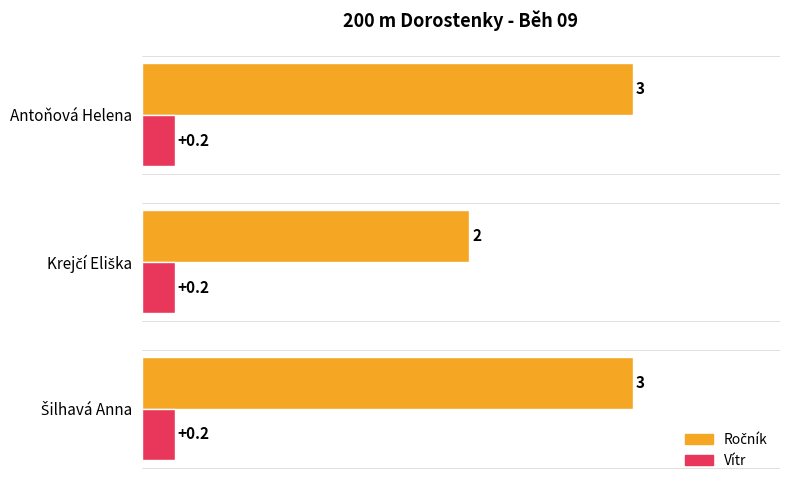

At how many categories does at least one series exceed 1?

3